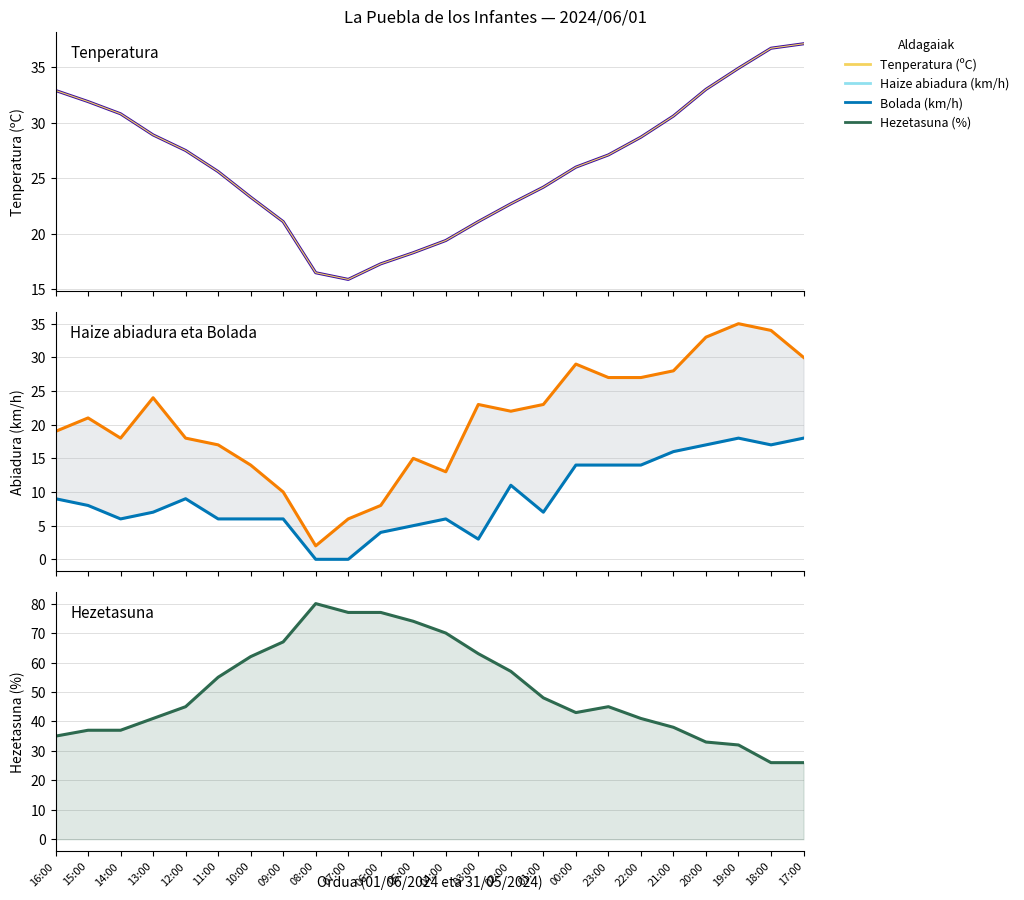

How many lines are shown in the chart?

4